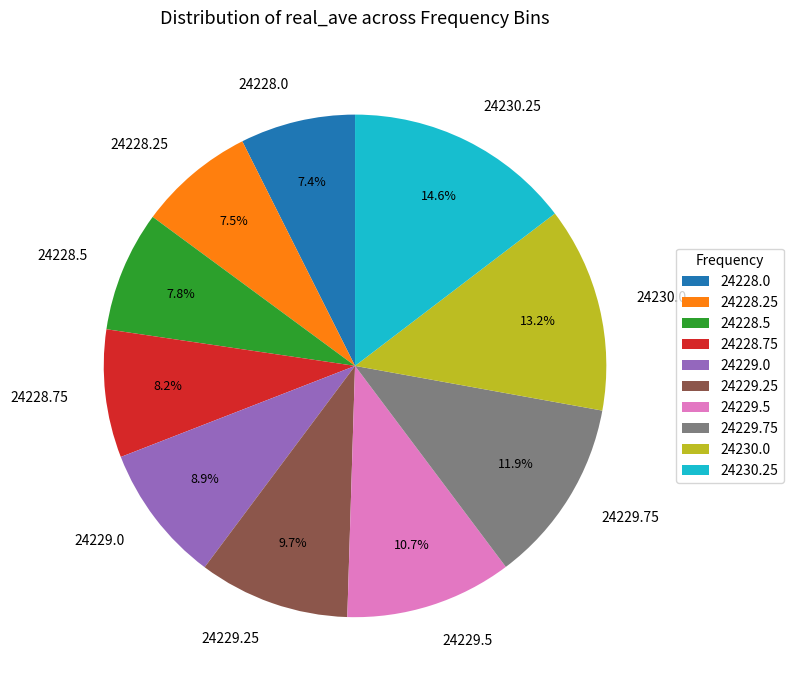

Combined, do 24228.0 and 24228.25 account for over 50%?

No